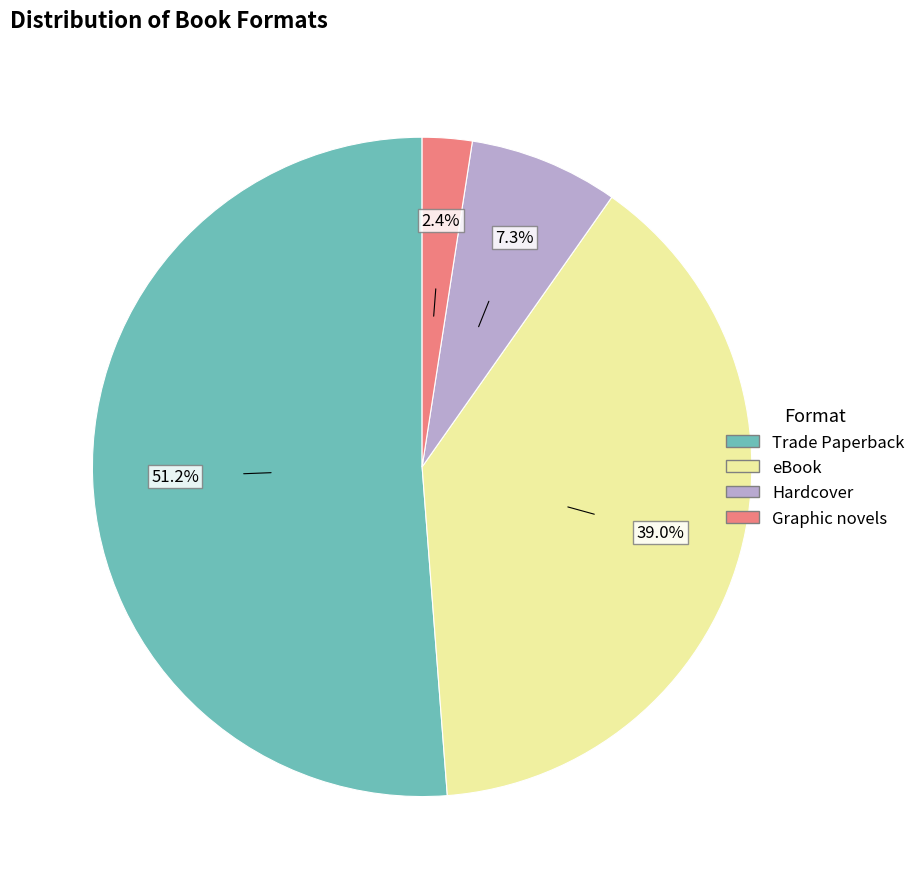

Rank the categories by value from lowest to highest.

Graphic novels, Hardcover, eBook, Trade Paperback